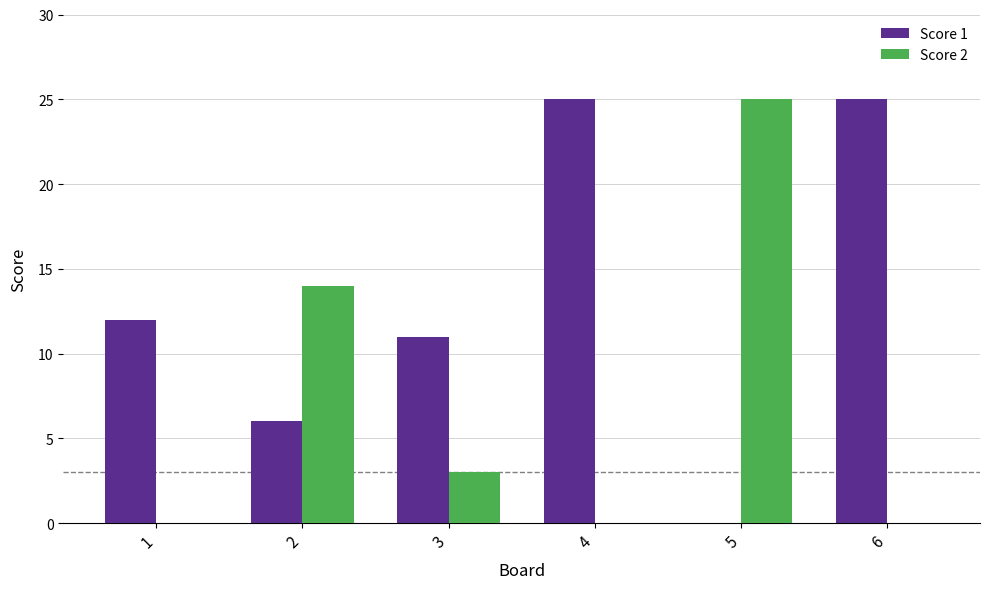

Reading left to right, what are all the values shown in this chart?

Score 1: 12	6	11	25	0	25
Score 2: 0	14	3	0	25	0